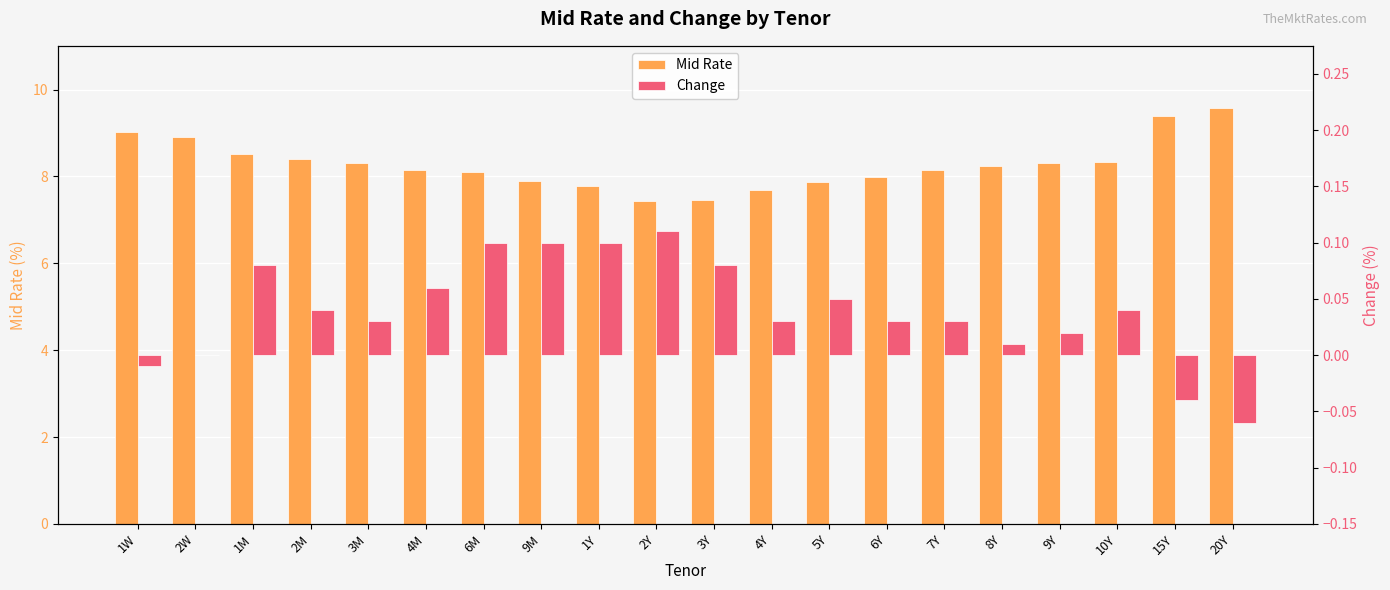

What is the label of the 14th bar from the right?

6M